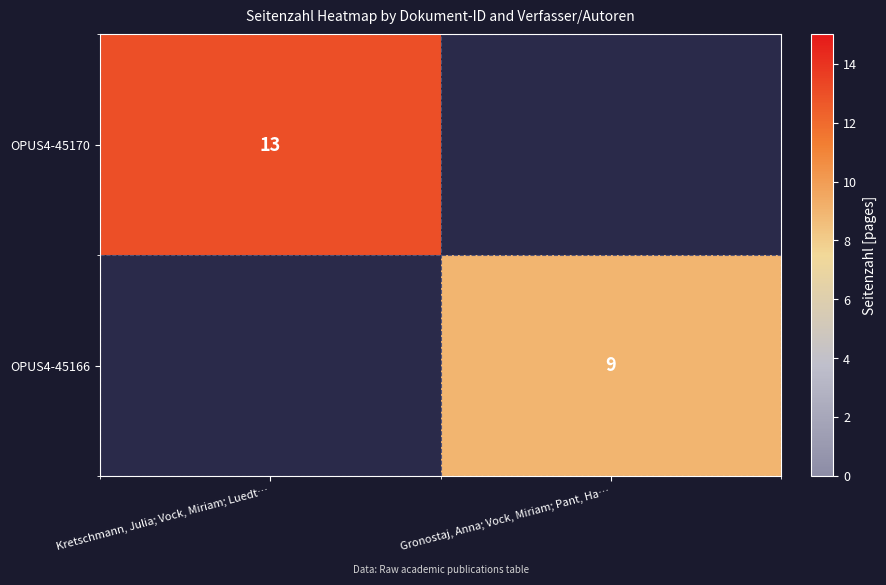

Is the value of OPUS4-45166 at Gronostaj, Anna; Vock, Miriam; Pant, Ha… greater than the value of OPUS4-45170 at Kretschmann, Julia; Vock, Miriam; Luedt…?

No